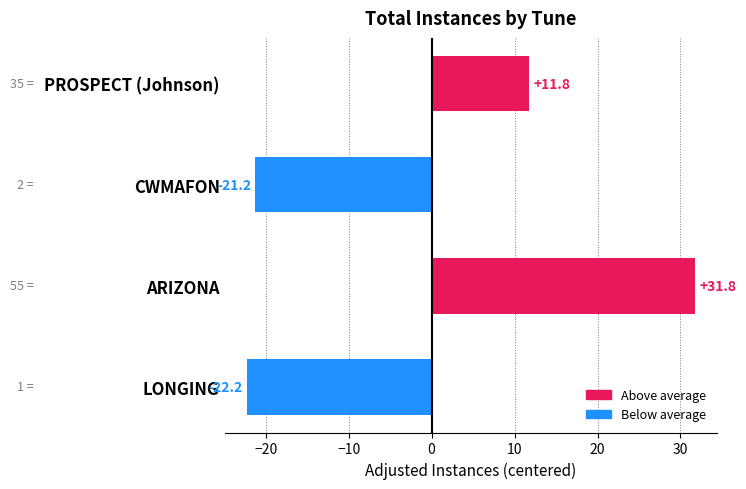

List the labels in order of value, largest first.

ARIZONA, PROSPECT (Johnson), CWMAFON, LONGING